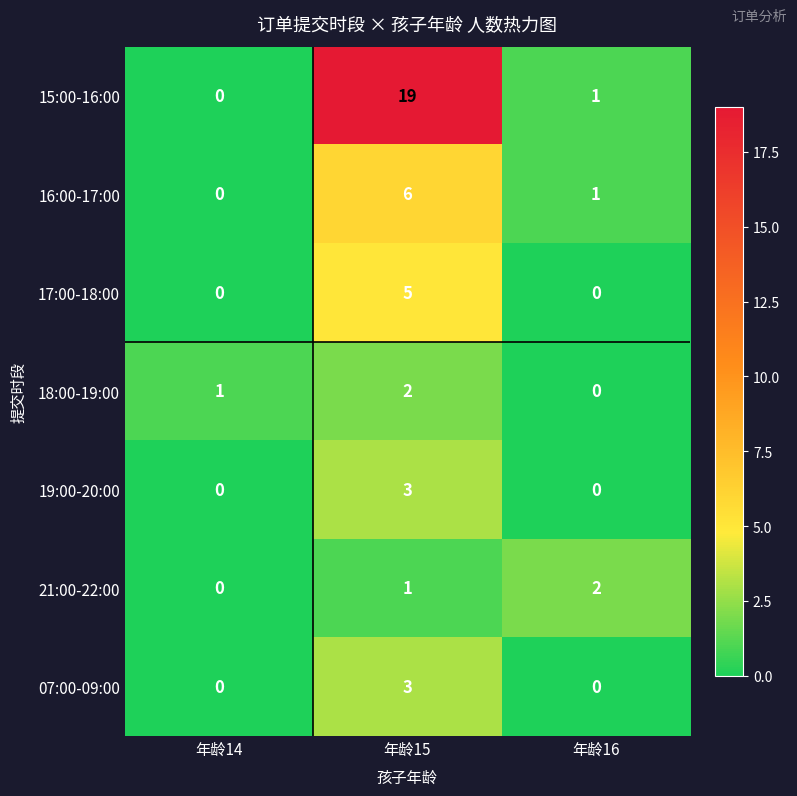

What is the total value across all series at 年龄15?

39